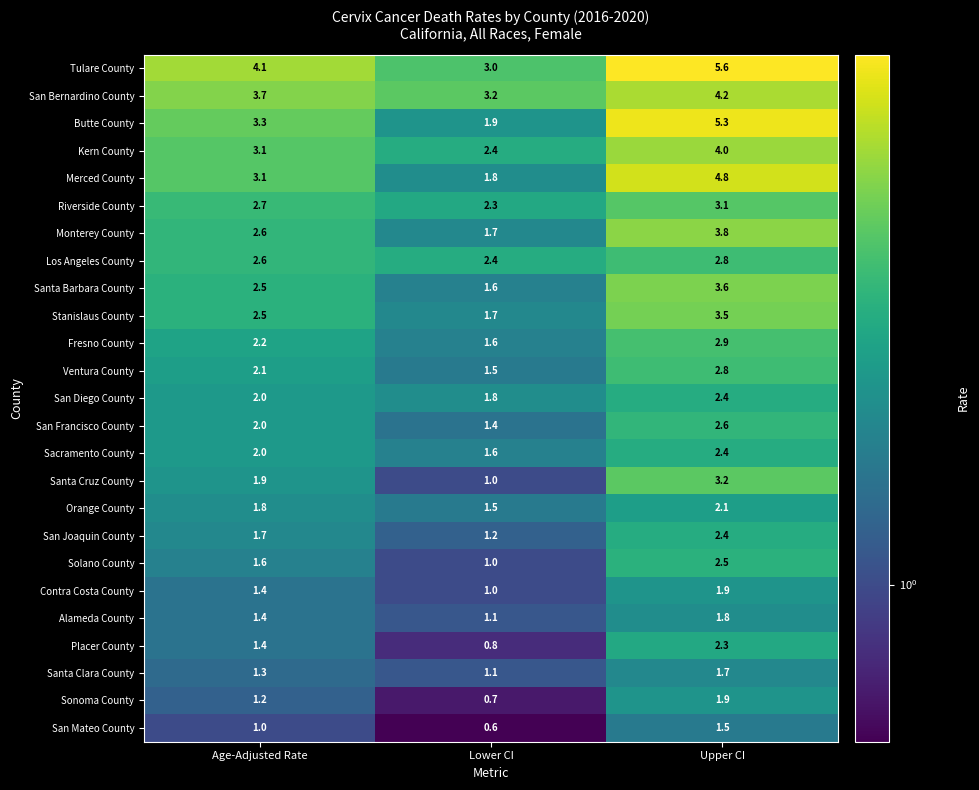

What is the greatest value displayed?

5.6